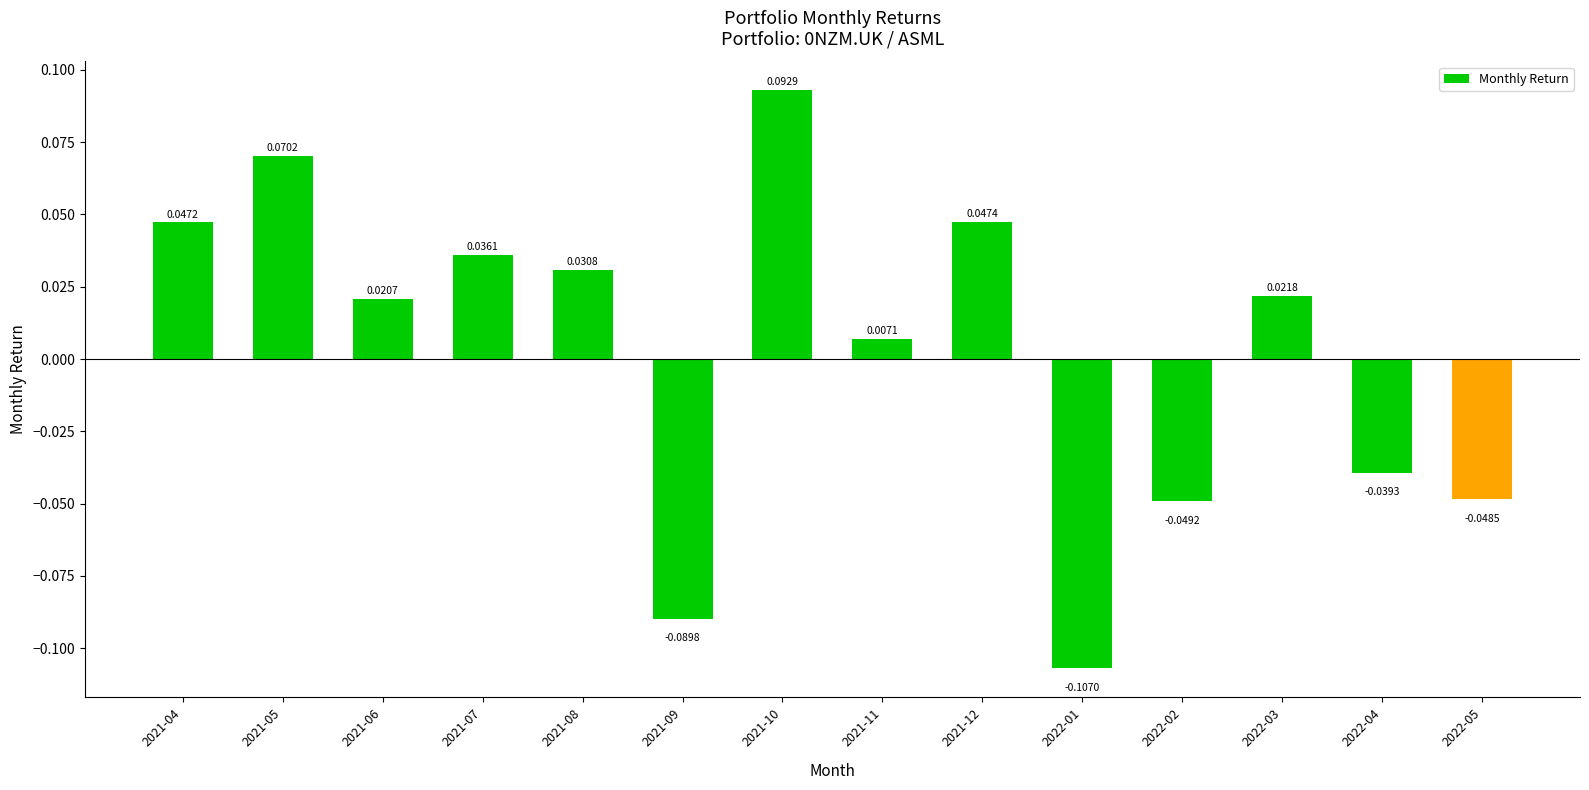

What is the change in value from 2022-01 to 2022-05?

+0.1